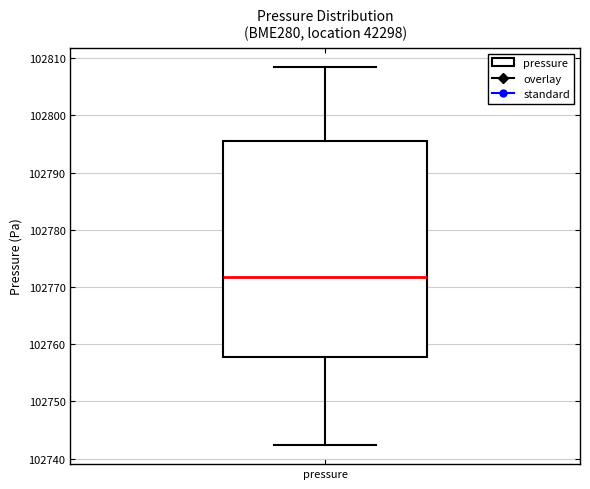

Read this box plot against the y-axis: the position of the median line, the range covered by the box, and the ends of both whiskers. The values are not printed on the chart, so give them approximately, as read against the axis.

median 102772, box 102758 to 102796, whiskers 102742 to 102808